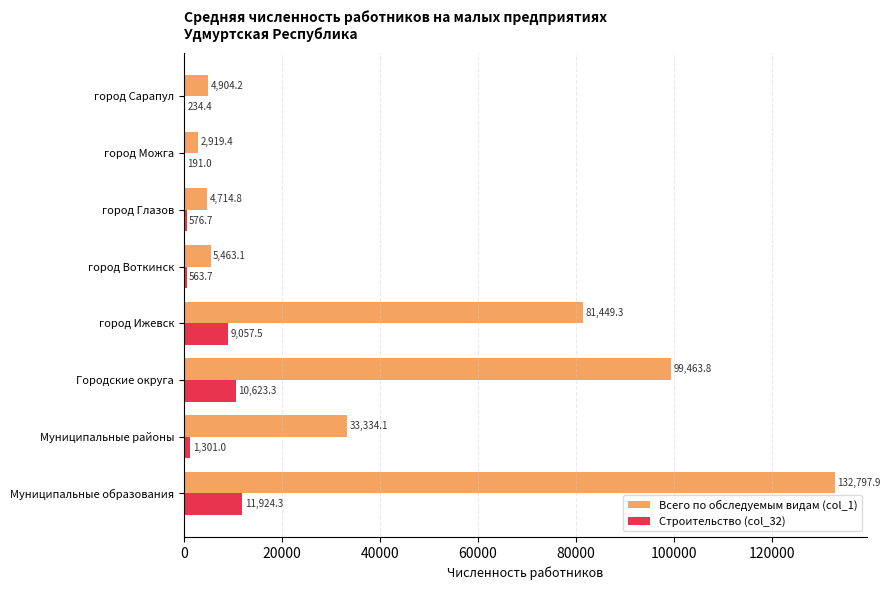

Which series changed the most between Городские округа and город Сарапул?

Всего по обследуемым видам (col_1)